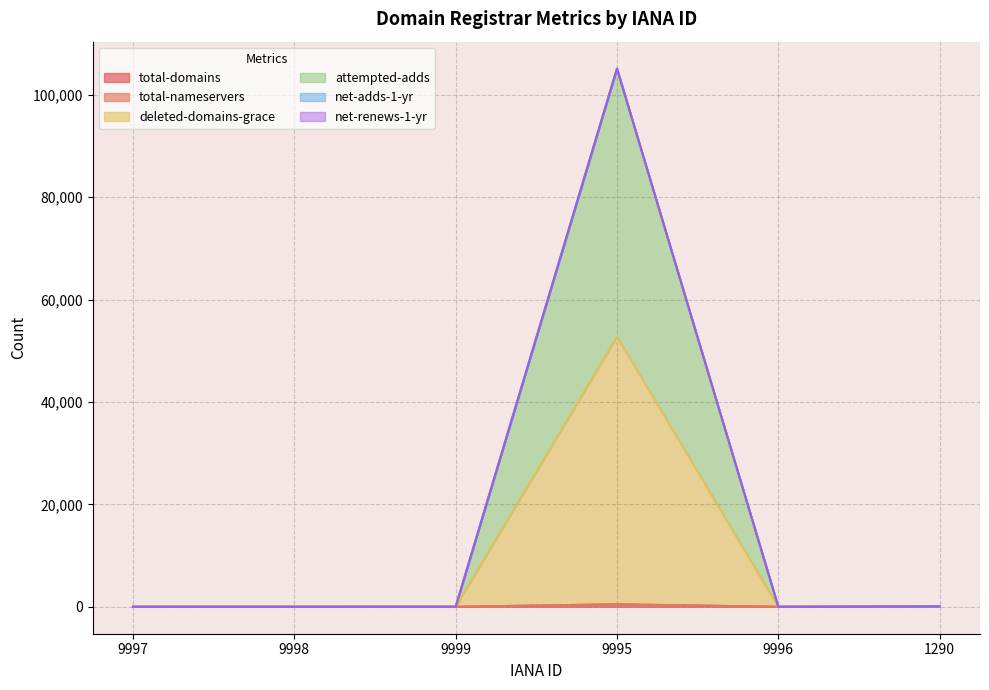

In attempted-adds, how many points are higher than both neighbors (excluding endpoints)?

1